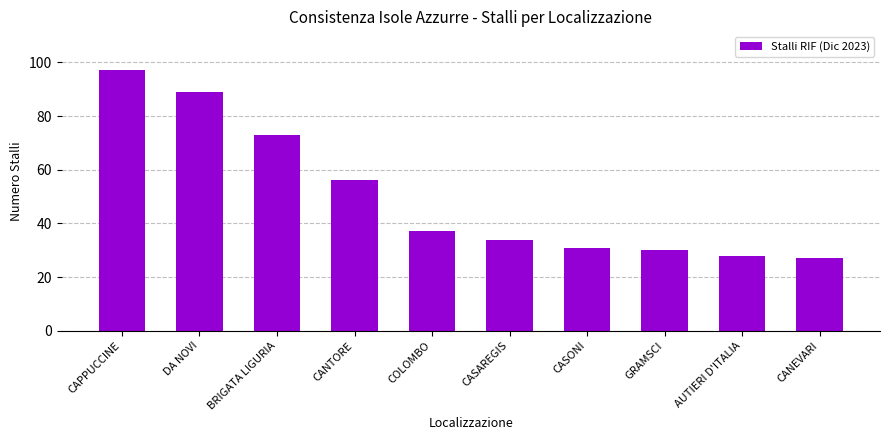

The value at DA NOVI is 137. True or false?

False